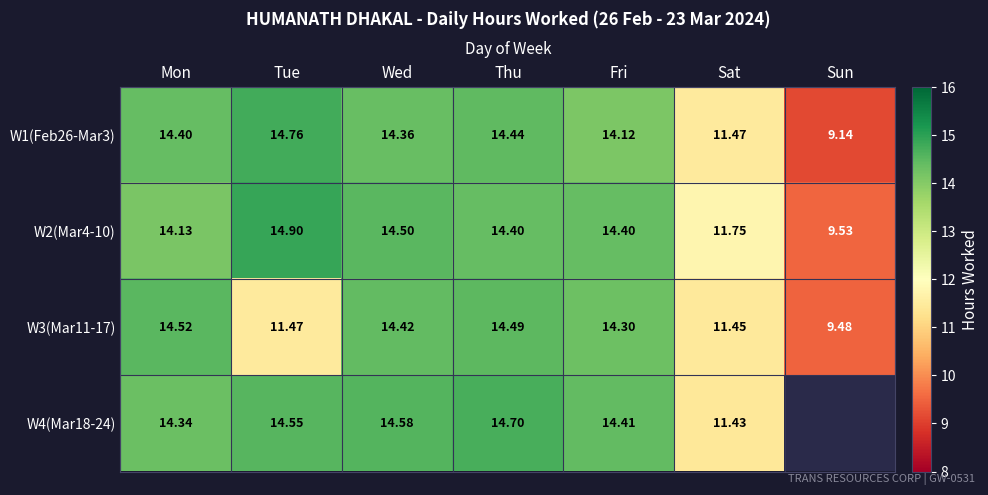

What is the sum of the W1(Feb26-Mar3) values at Tue and Mon?

29.2